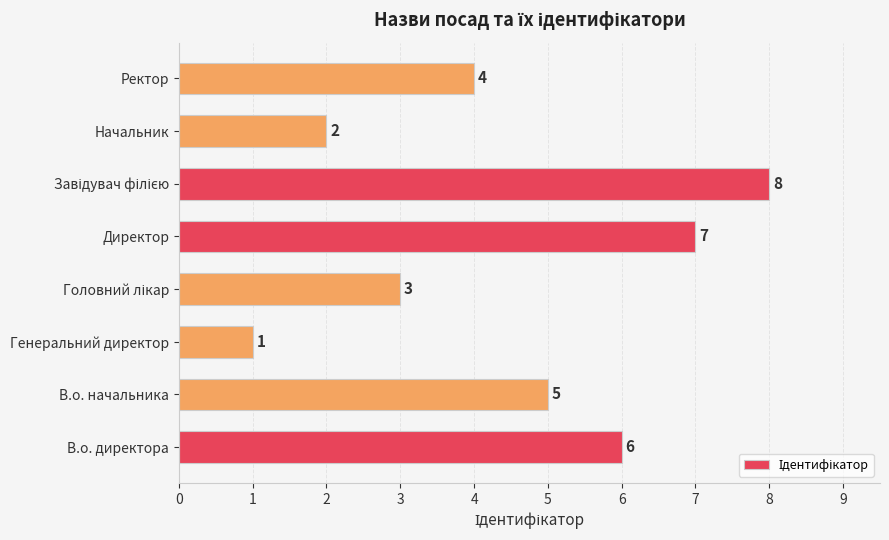

At which label is the value closest to 4?

Ректор